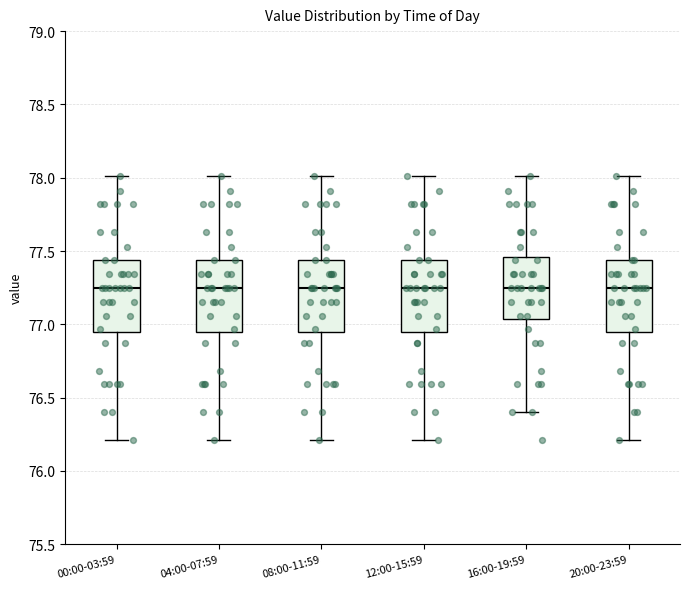

Reading left to right, transcribe this box plot: for each box, give where its median line is, the range the box spans, and where its two whiskers end, as read against the y-axis. The values are not printed on the chart, so give them approximately, as read against the axis.

00:00-03:59: median 77.25, box 76.95 to 77.45, whiskers 76.20 to 78.00
04:00-07:59: median 77.25, box 76.95 to 77.45, whiskers 76.20 to 78.00
08:00-11:59: median 77.25, box 76.95 to 77.45, whiskers 76.20 to 78.00
12:00-15:59: median 77.25, box 76.95 to 77.45, whiskers 76.20 to 78.00
16:00-19:59: median 77.25, box 77.05 to 77.45, whiskers 76.40 to 78.00
20:00-23:59: median 77.25, box 76.95 to 77.45, whiskers 76.20 to 78.00